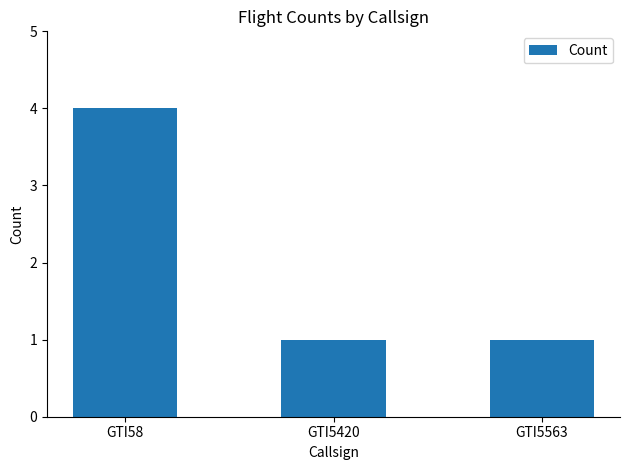

What is the difference between the maximum and minimum values?

3